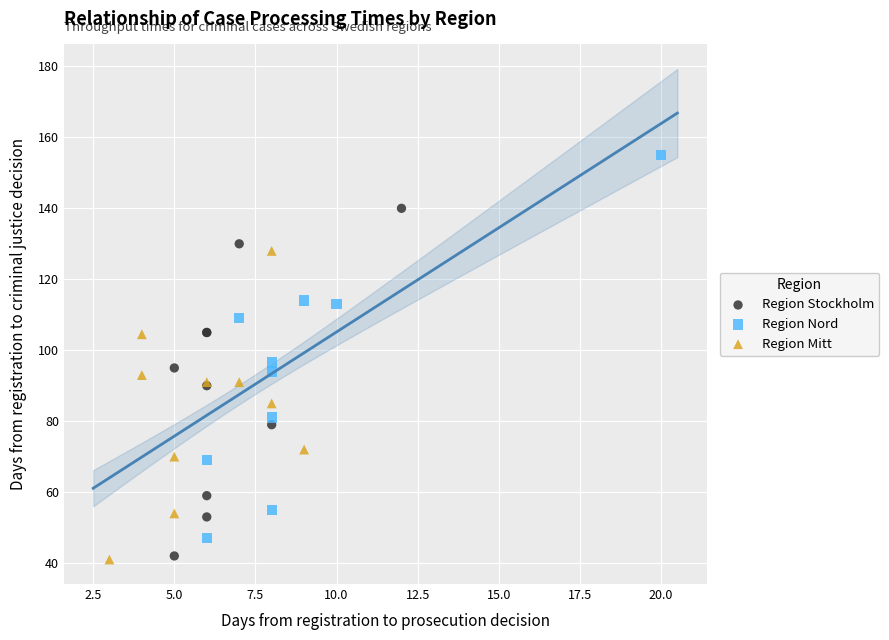

Which series contains the highest Y value?

Region Nord